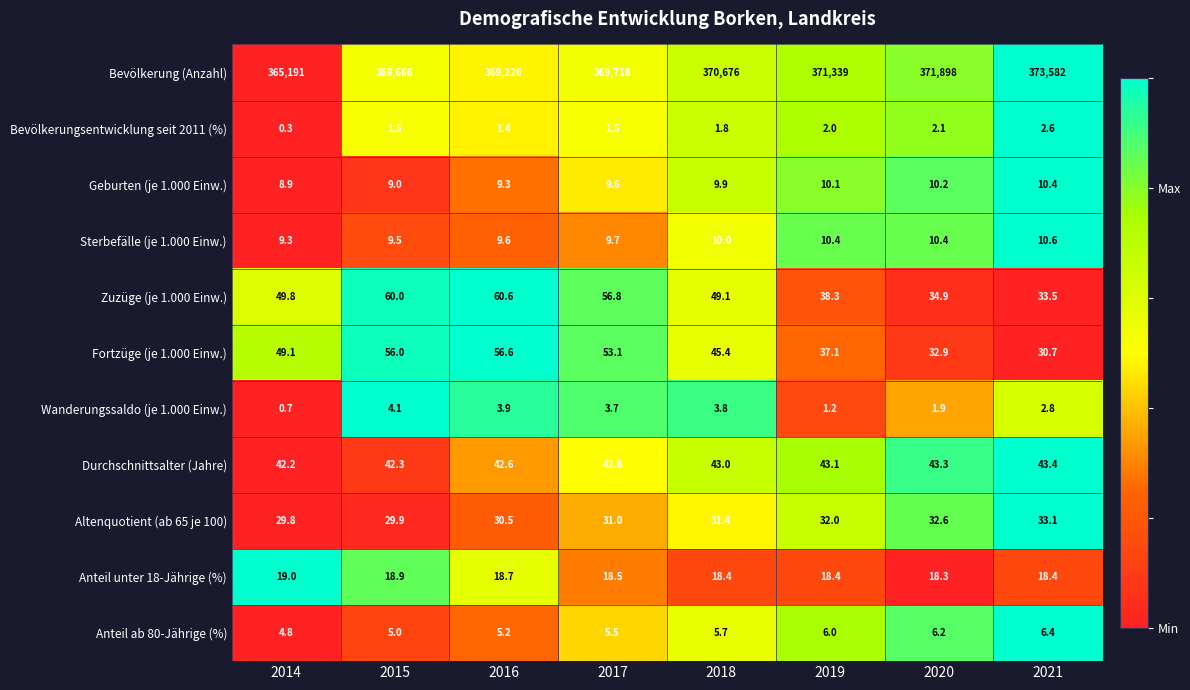

What is the sum of all Wanderungssaldo (je 1.000 Einw.) values?

22.1